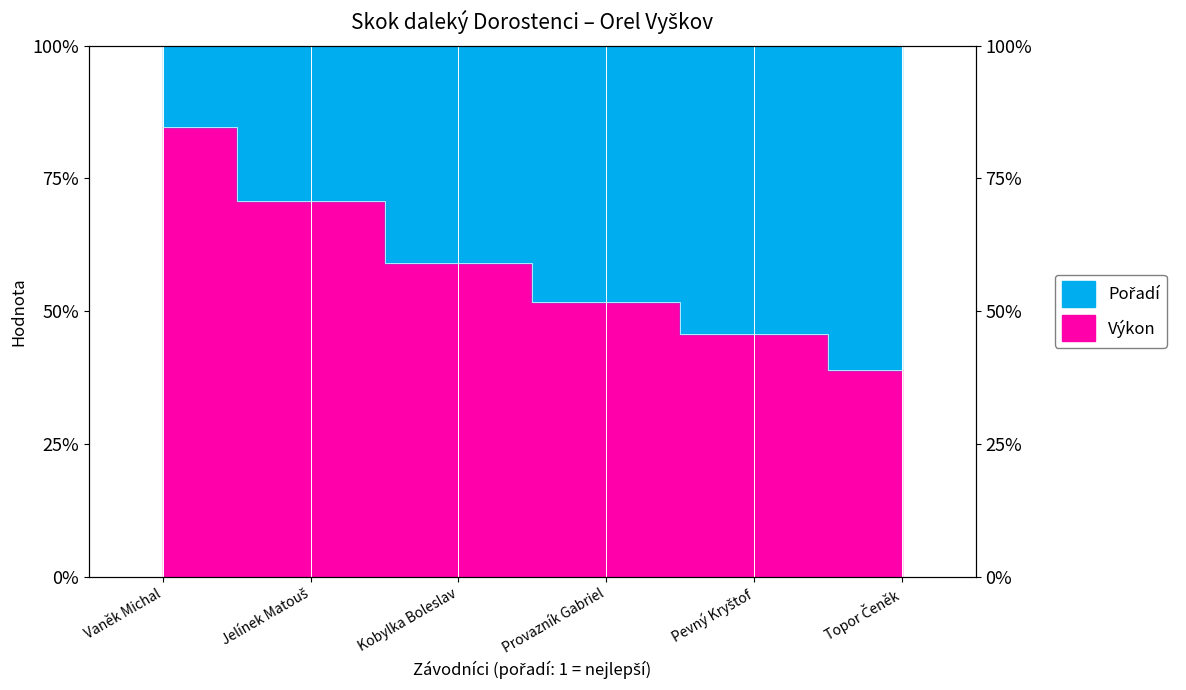

What is the label of the 1st point from the right?

Topor Čeněk